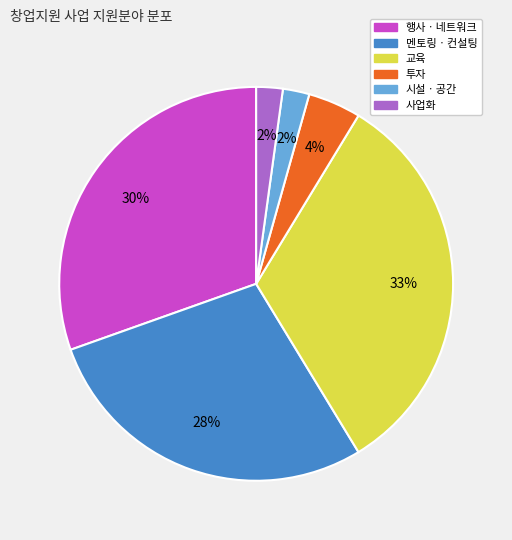

Which slice is the largest?

교육